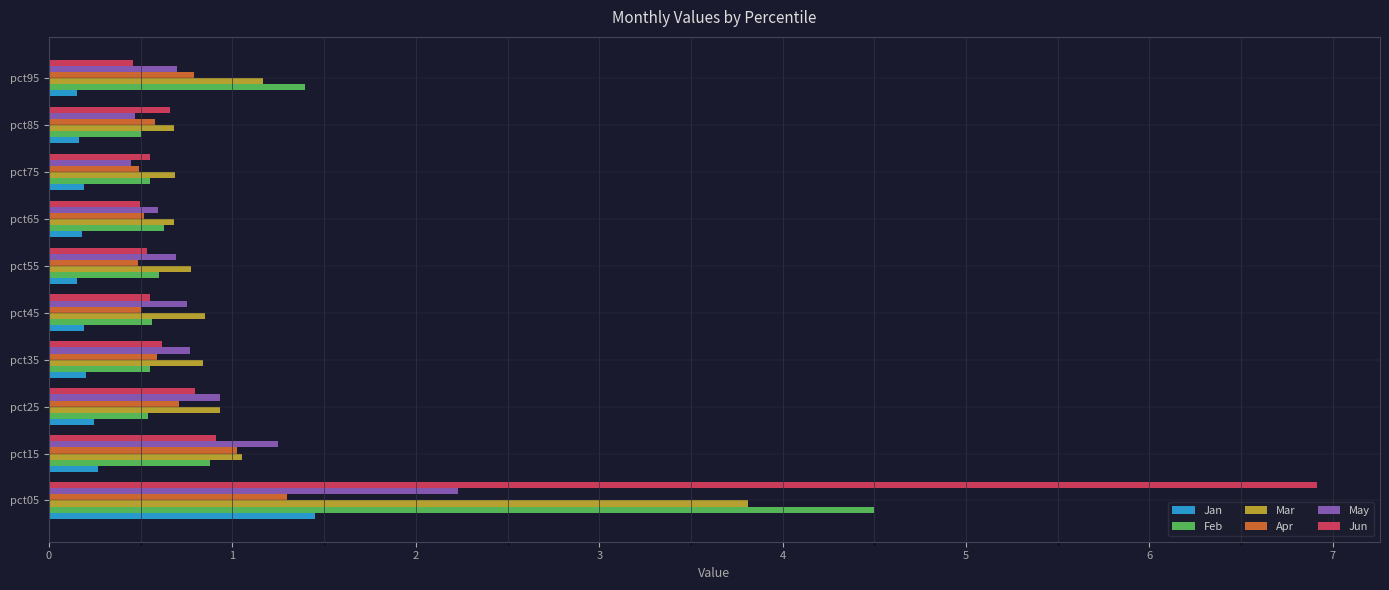

Read the Mar value at pct95.

1.2